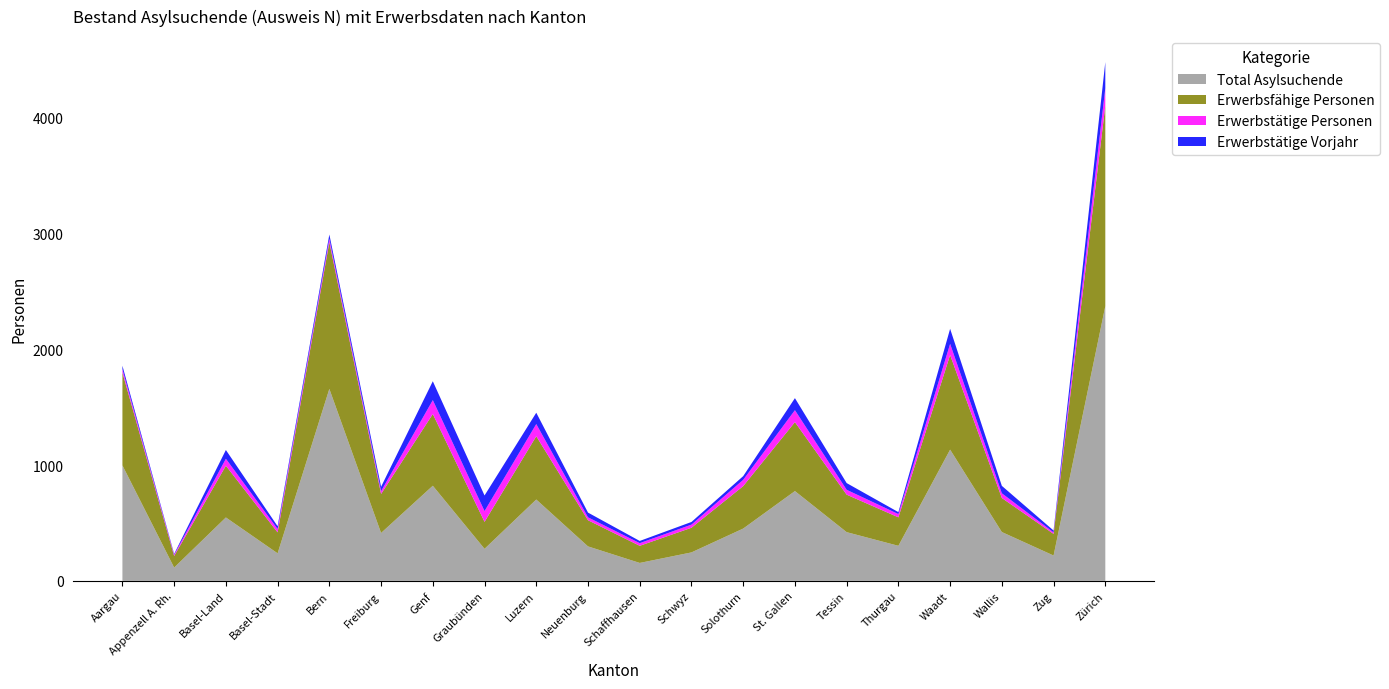

Reading left to right, list all the values displayed in this chart.

Total Asylsuchende: Aargau=998	Appenzell A. Rh.=115	Basel-Land=548	Basel-Stadt=238	Bern=1659	Freiburg=414	Genf=822	Graubünden=277	Luzern=703	Neuenburg=298	Schaffhausen=155	Schwyz=246	Solothurn=452	St. Gallen=776	Tessin=421	Thurgau=303	Waadt=1134	Wallis=422	Zug=219	Zürich=2374
Erwerbsfähige Personen: Aargau=802	Appenzell A. Rh.=100	Basel-Land=447	Basel-Stadt=181	Bern=1268	Freiburg=337	Genf=620	Graubünden=233	Luzern=547	Neuenburg=226	Schaffhausen=148	Schwyz=213	Solothurn=367	St. Gallen=596	Tessin=324	Thurgau=246	Waadt=818	Wallis=294	Zug=187	Zürich=1733
Erwerbstätige Personen: Aargau=29	Appenzell A. Rh.=11	Basel-Land=60	Basel-Stadt=29	Bern=29	Freiburg=24	Genf=120	Graubünden=93	Luzern=105	Neuenburg=25	Schaffhausen=23	Schwyz=27	Solothurn=54	St. Gallen=103	Tessin=42	Thurgau=28	Waadt=96	Wallis=41	Zug=13	Zürich=151
Erwerbstätige Vorjahr: Aargau=30	Appenzell A. Rh.=7	Basel-Land=76	Basel-Stadt=24	Bern=37	Freiburg=38	Genf=163	Graubünden=135	Luzern=98	Neuenburg=41	Schaffhausen=19	Schwyz=23	Solothurn=32	St. Gallen=104	Tessin=58	Thurgau=17	Waadt=130	Wallis=64	Zug=16	Zürich=225